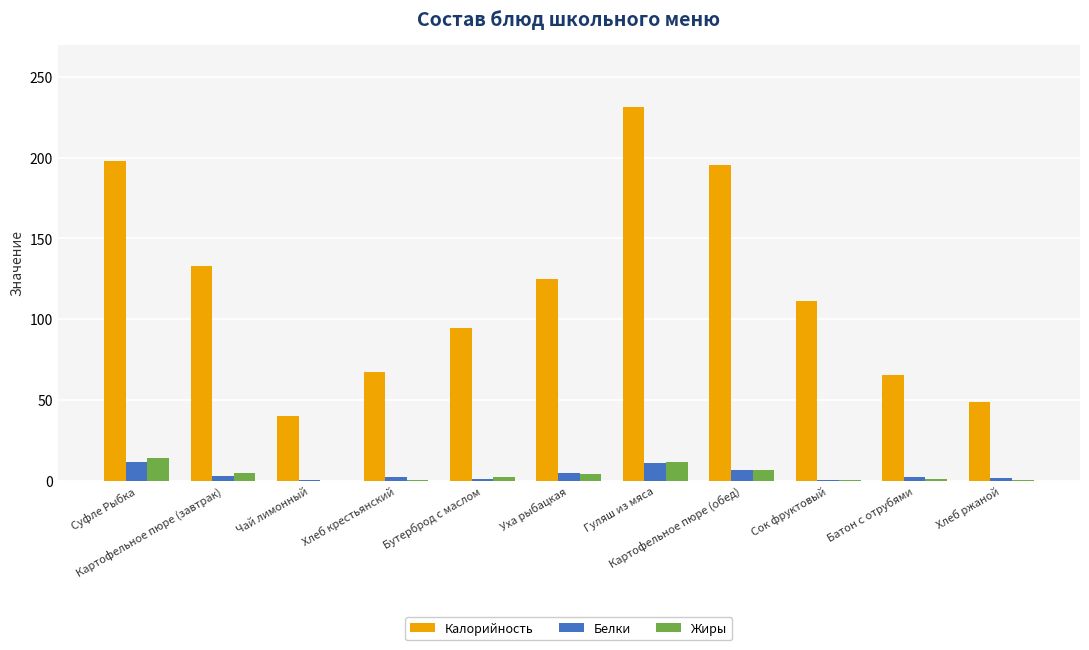

What is the sum of all Жиры values?

44.2